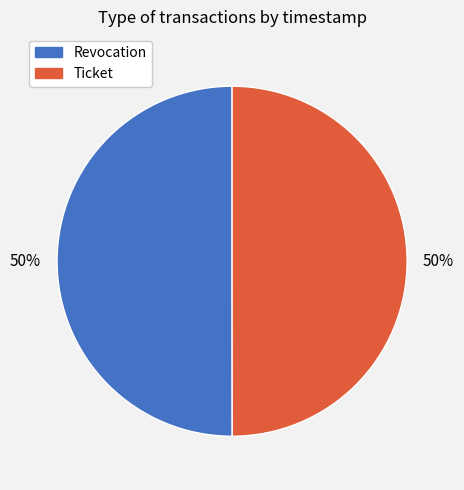

Is the sum of Revocation and Ticket greater than half?

Yes